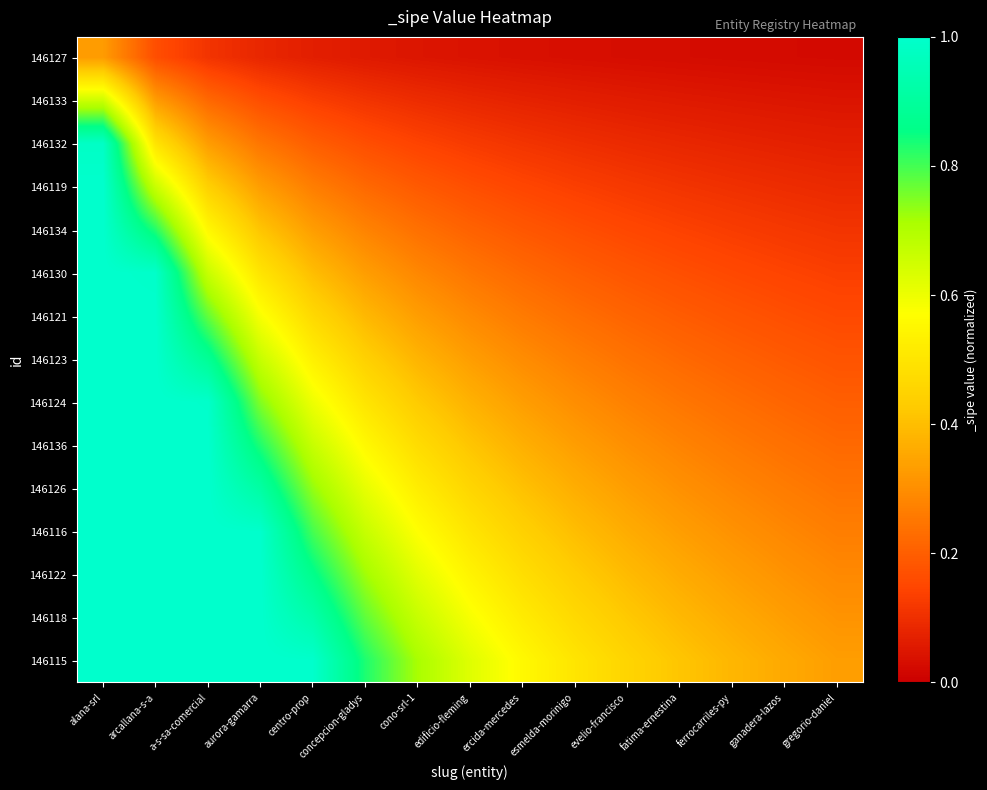

What is the total value across all series at fatima-ernestina?

3.3